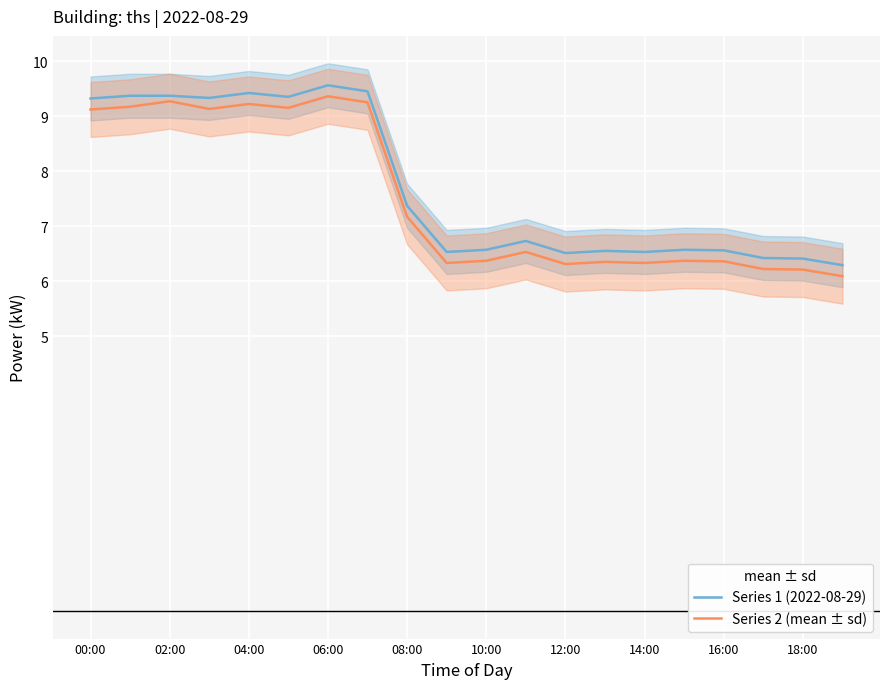

What is the approximate value of Series 1 (2022-08-29) at 17?

6.4